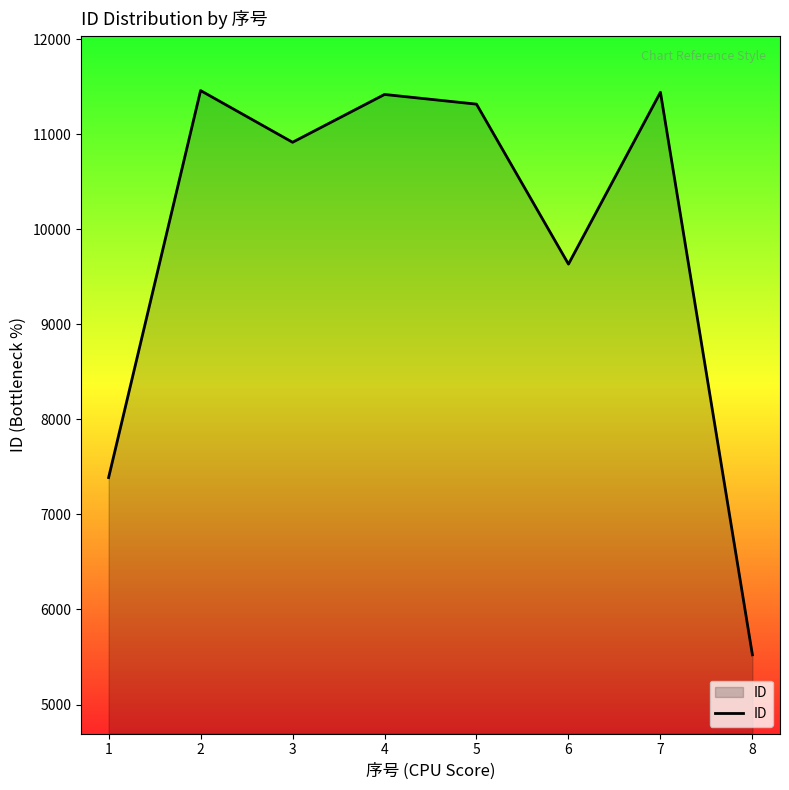

Count the number of data series in this chart.

1